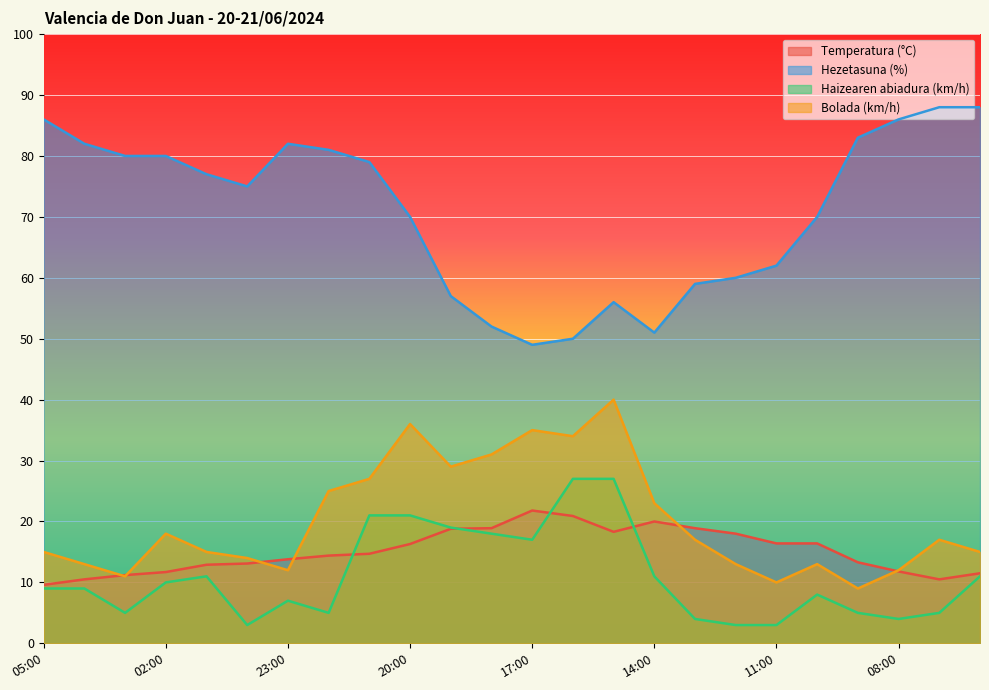

What is the maximum value shown in the chart?

88.0